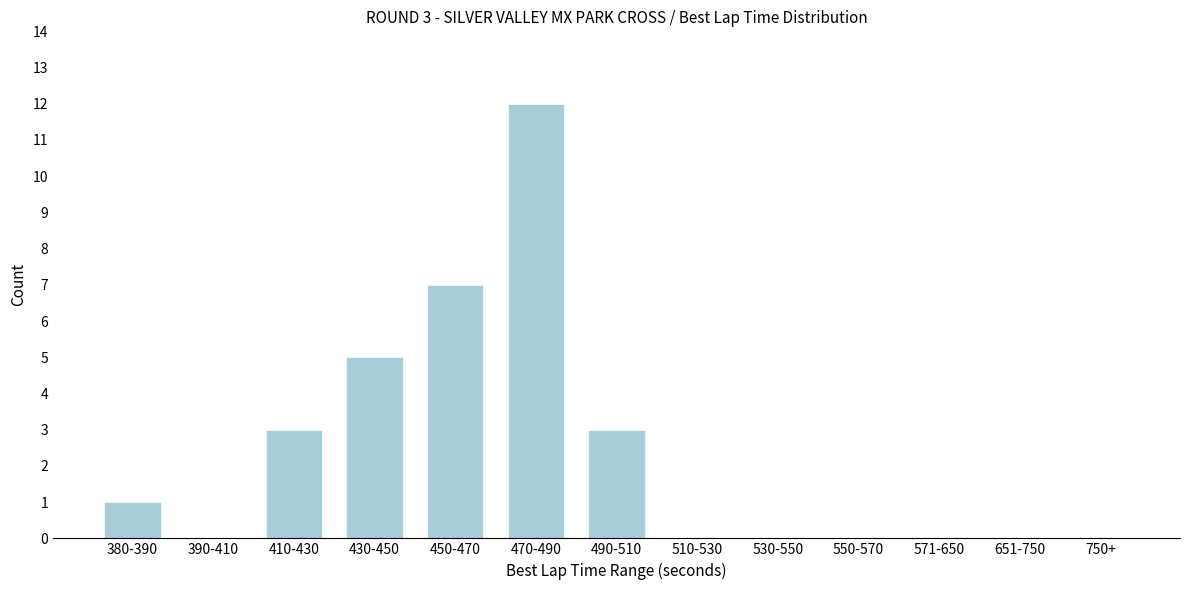

Reading left to right, transcribe all the data shown in this chart.

380-390=1	390-410=0	410-430=3	430-450=5	450-470=7	470-490=12	490-510=3	510-530=0	530-550=0	550-570=0	571-650=0	651-750=0	750+=0